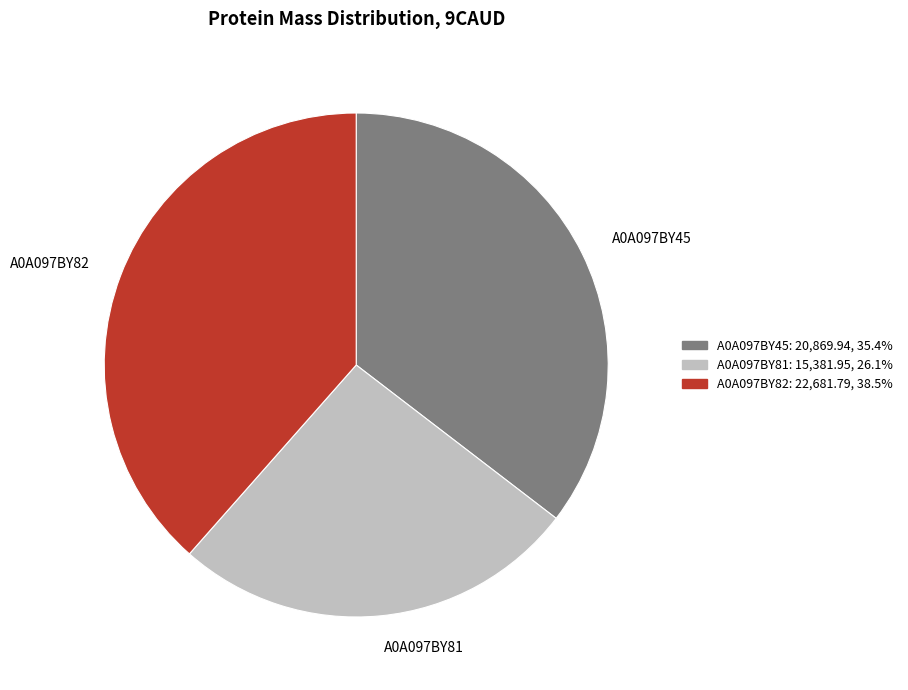

Is A0A097BY81 the majority of the pie?

No